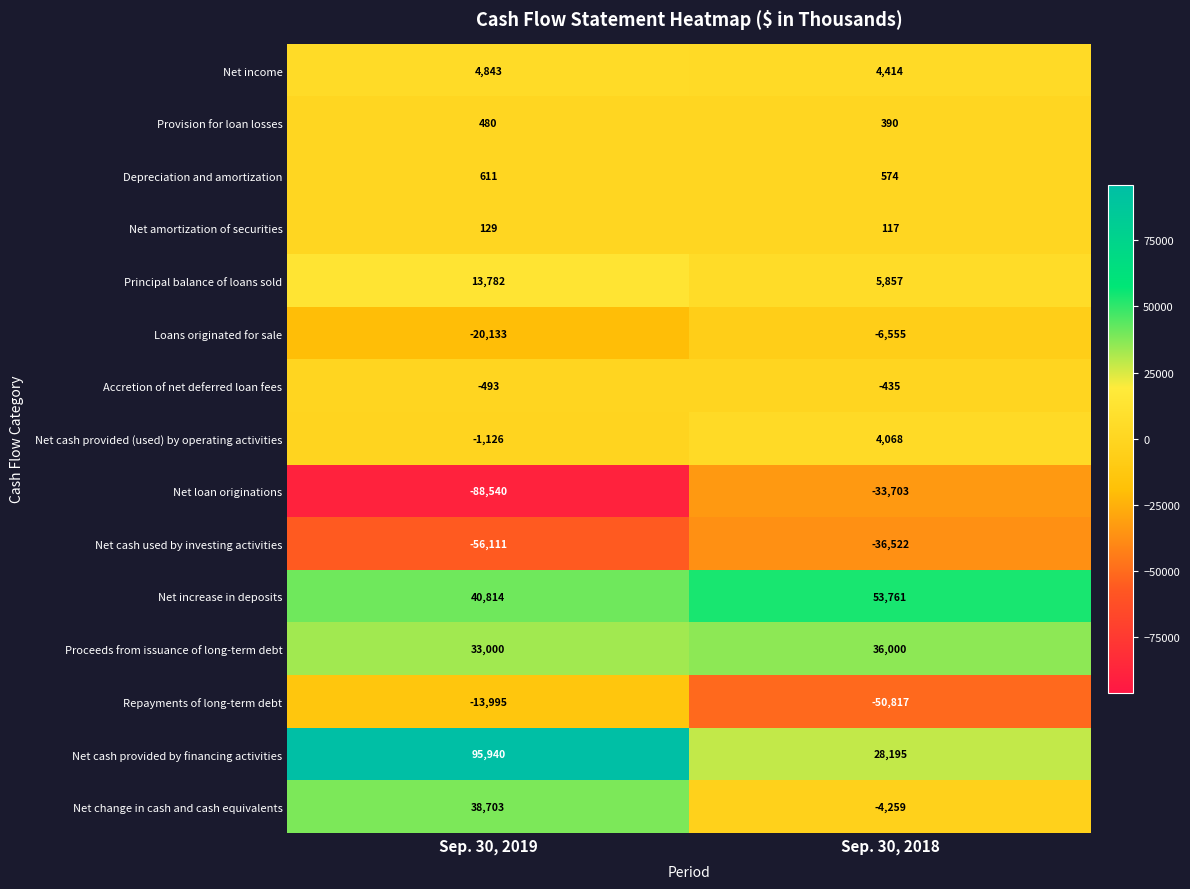

What is the minimum value shown in the chart?

-88540